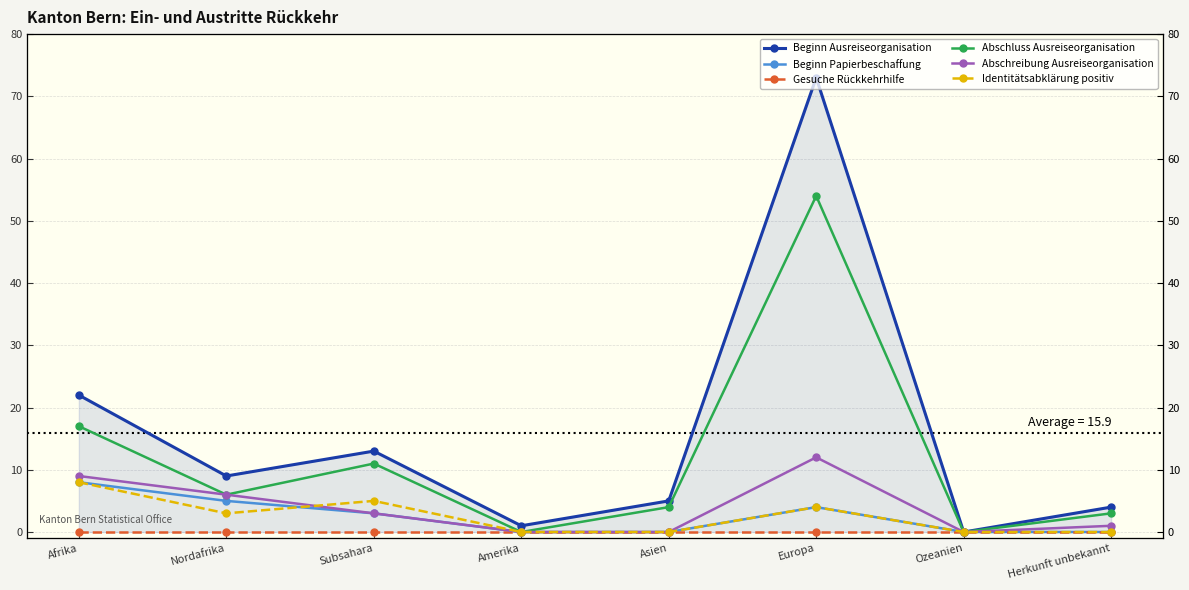

What position from the right is Afrika?

8